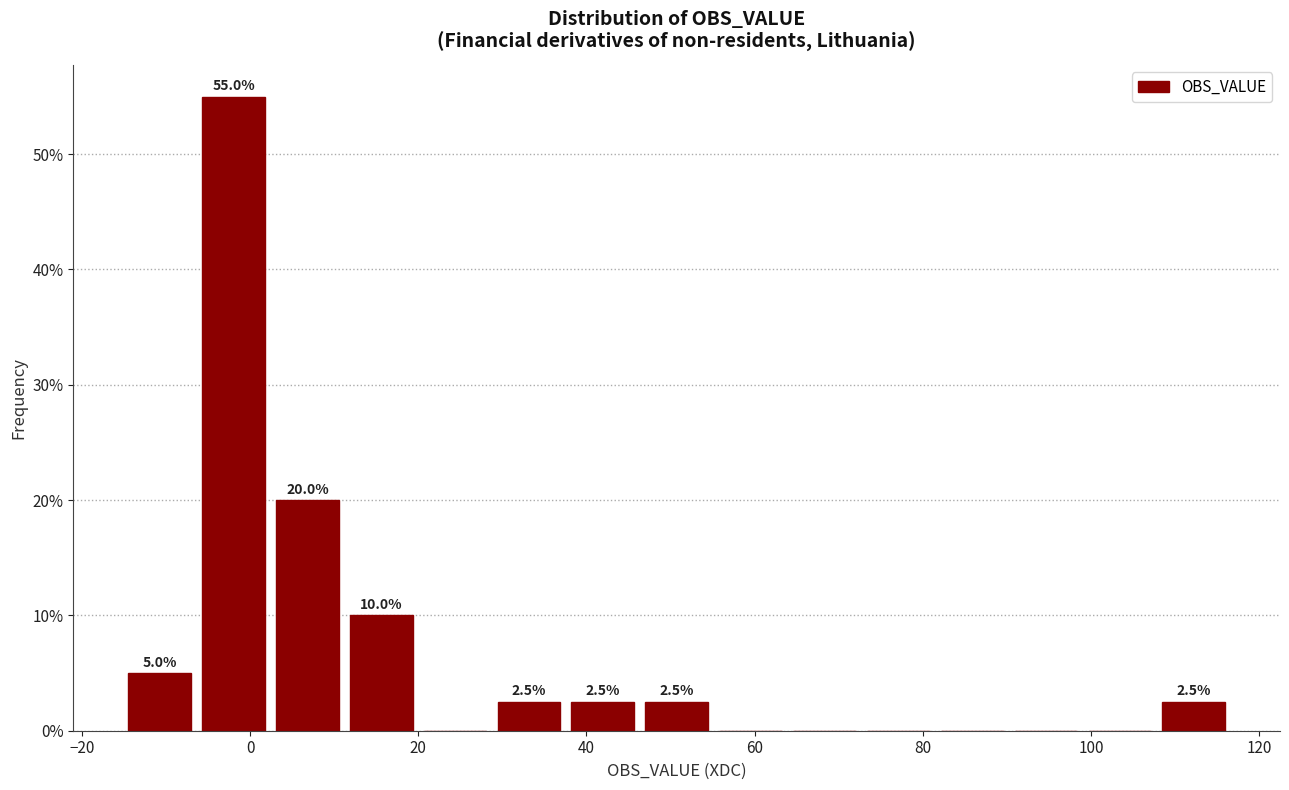

Over which range of the x-axis is the bar tallest?

-6 to 2